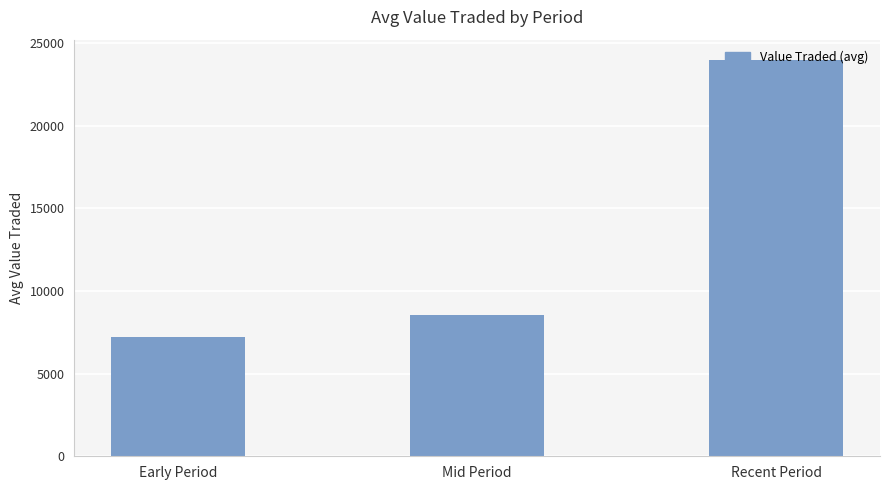

What is the label of the 3rd bar from the right?

Early Period